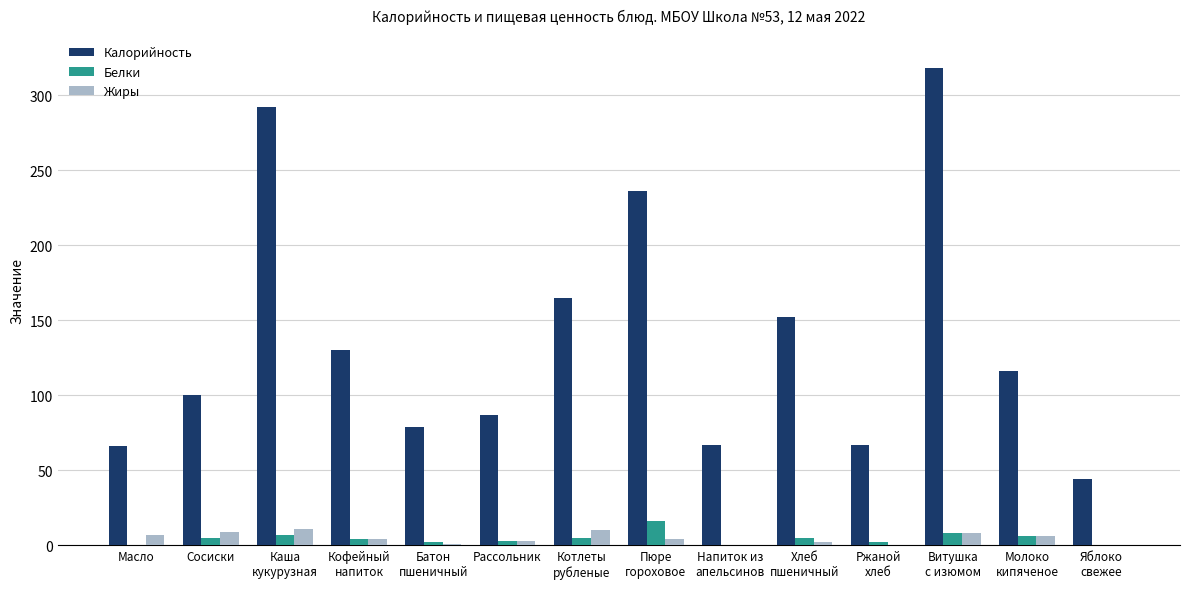

Which series has the largest total across all categories?

Калорийность